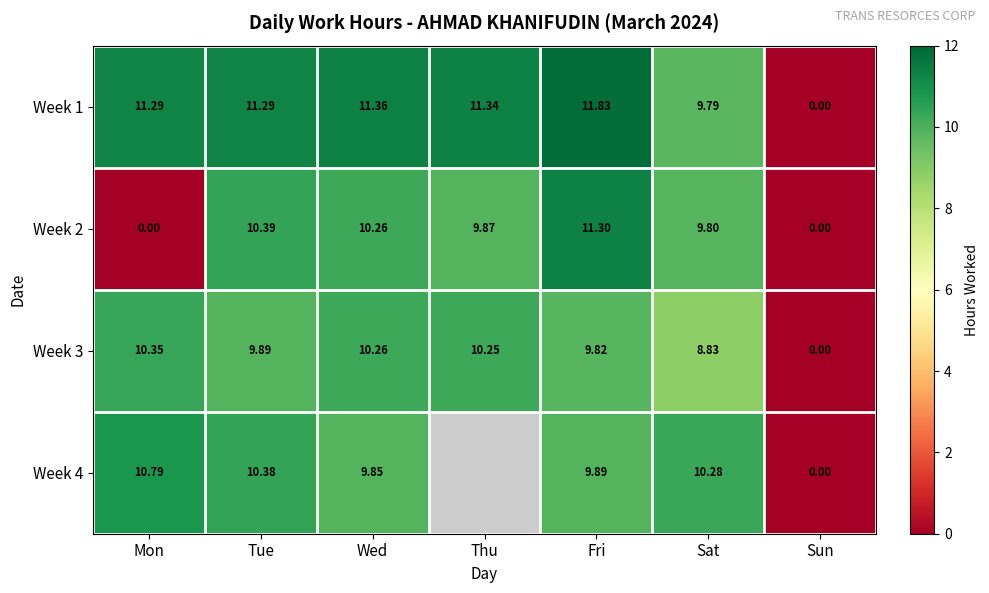

What is the difference between the Week 2 values at Tue and Sun?

10.4